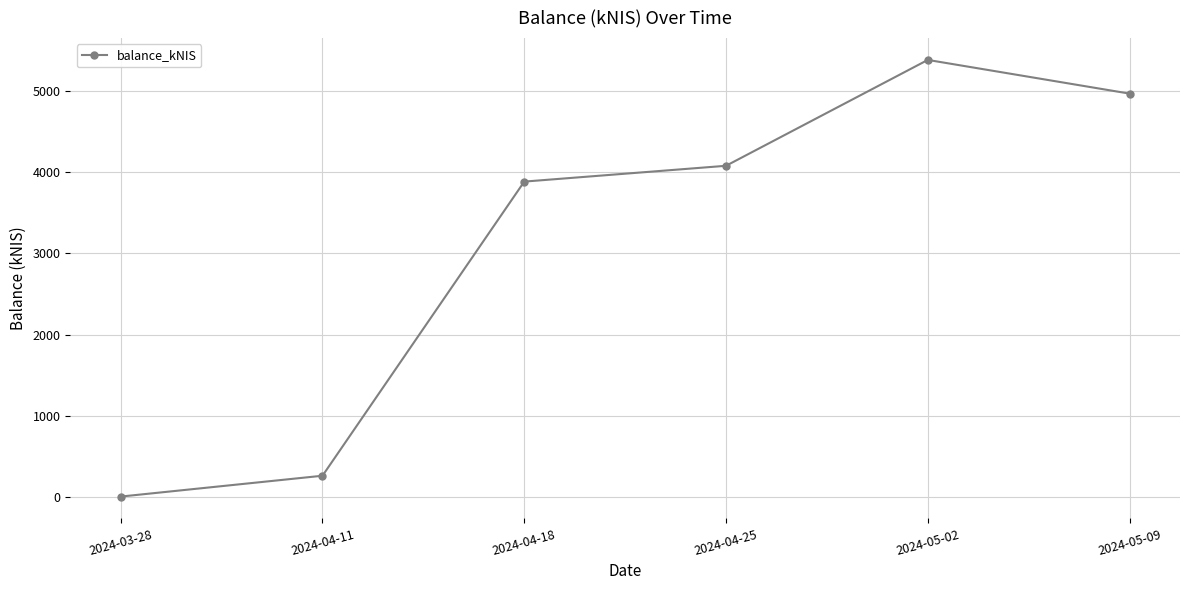

Reading left to right, list all the values displayed in this chart.

0.0	257.1	3886.9	4082.1	5388.4	4972.8